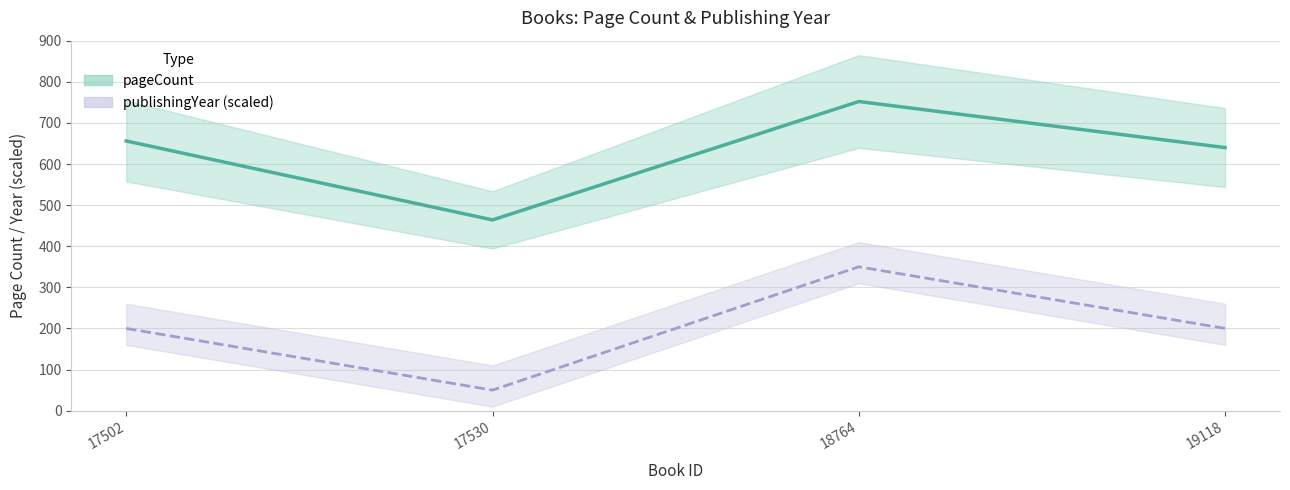

What is the difference between the maximum and minimum values in the publishingYear (scaled) series?

300